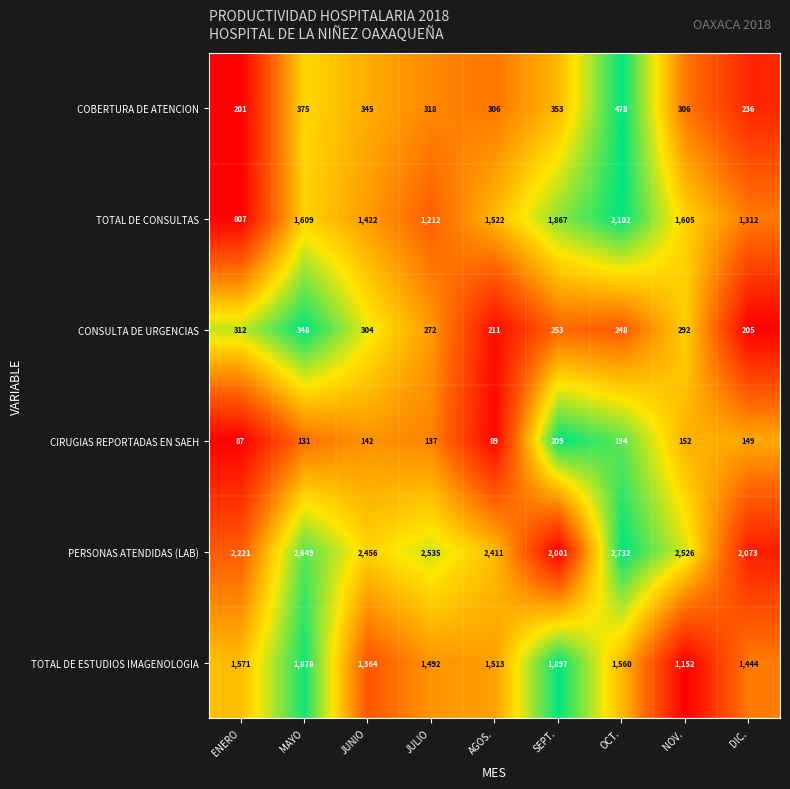

Which category has the highest value across all series?

OCT.